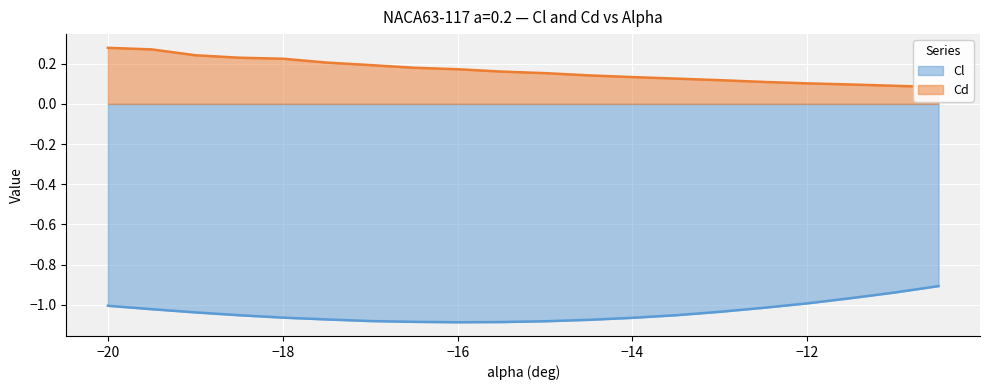

Rank the categories by Cd value from highest to lowest.

-20, -19.5, -19, -18.5, -18, -17.5, -17, -16.5, -16, -15.5, -15, -14.5, -14, -13.5, -13, -12.5, -12, -11.5, -11, -10.5